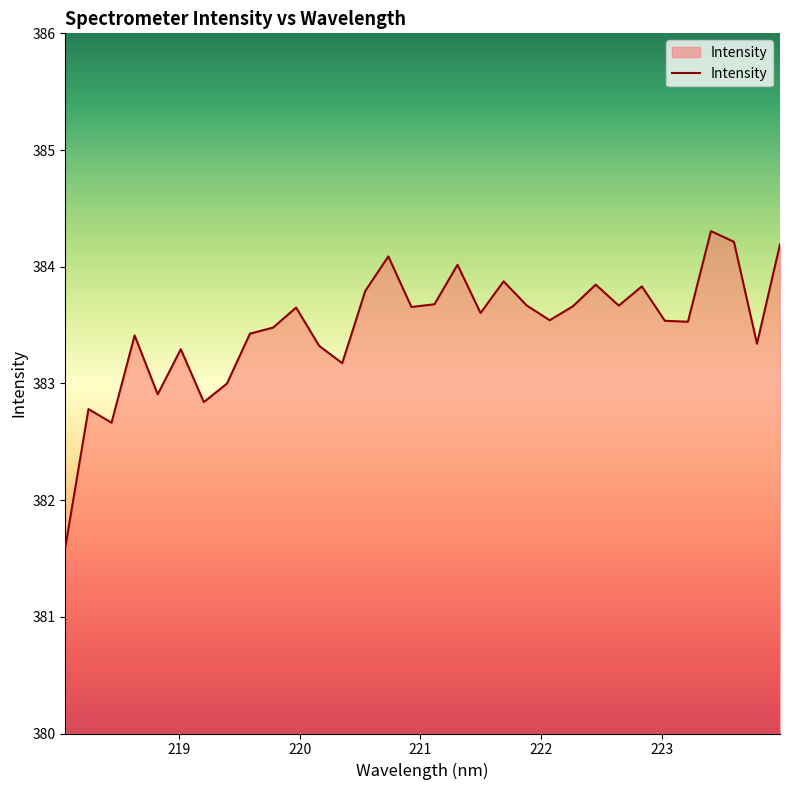

What is the smallest value displayed?

381.6